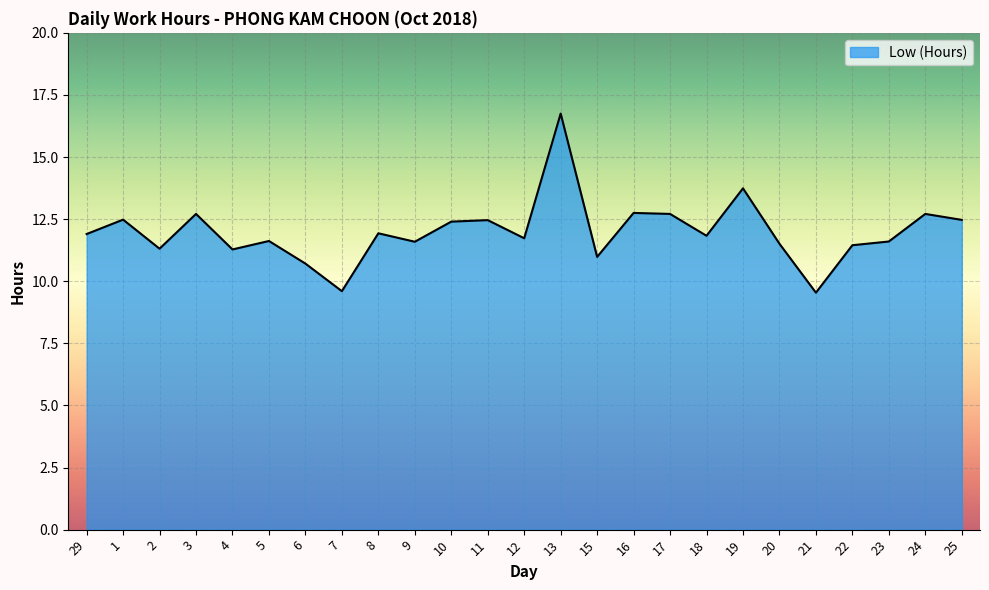

What is the approximate value at 19?

13.7